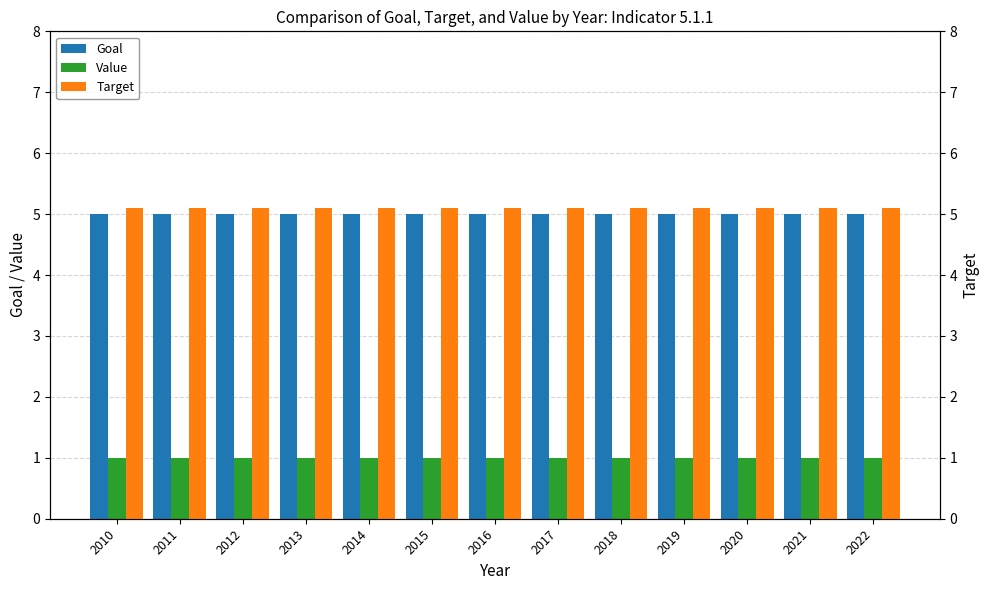

At which label does Goal reach its peak?

2010